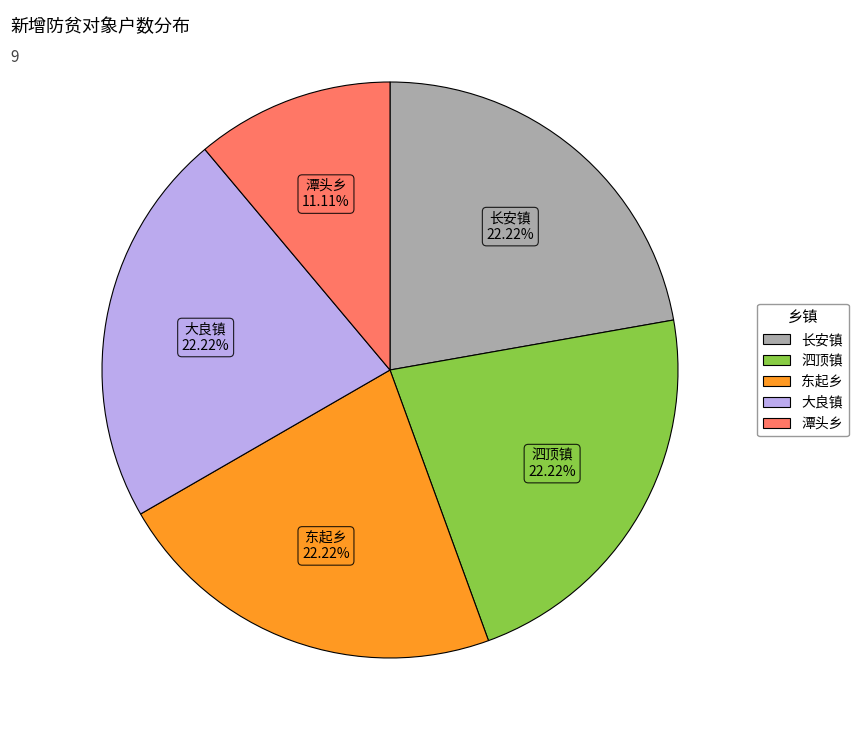

The 大良镇 slice represents 8% of the pie. True or false?

False